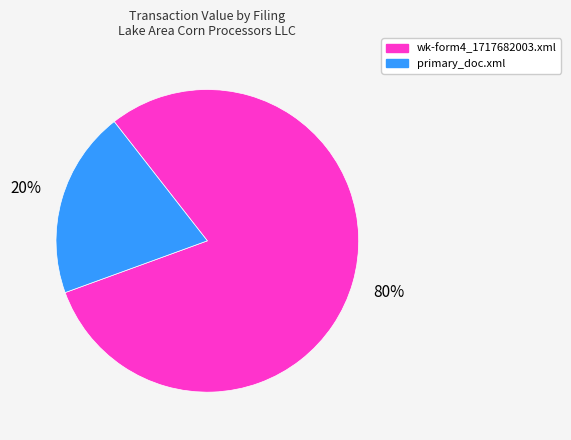

Is it true that wk-form4_1717682003.xml is 80% of the pie?

True